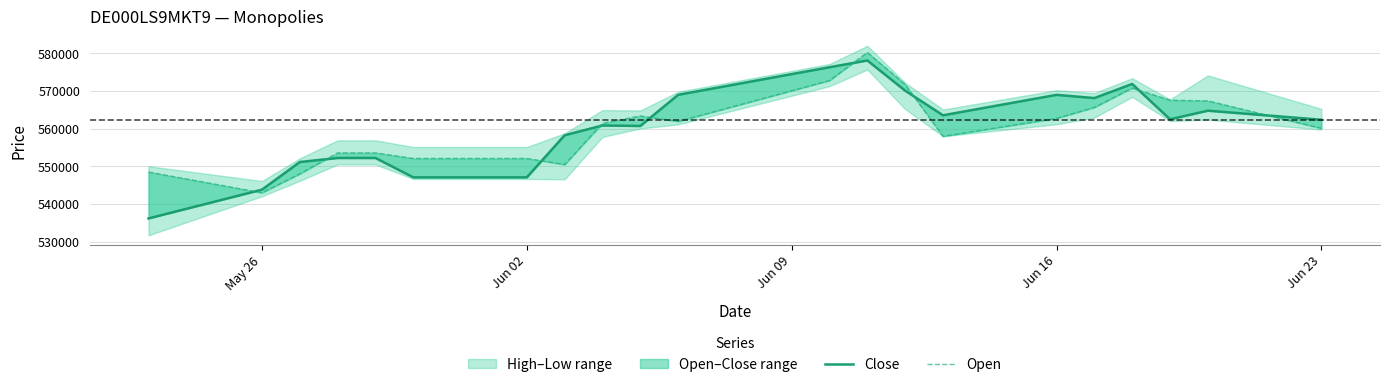

Rank the series by their maximum value, from highest to lowest.

Open, Close